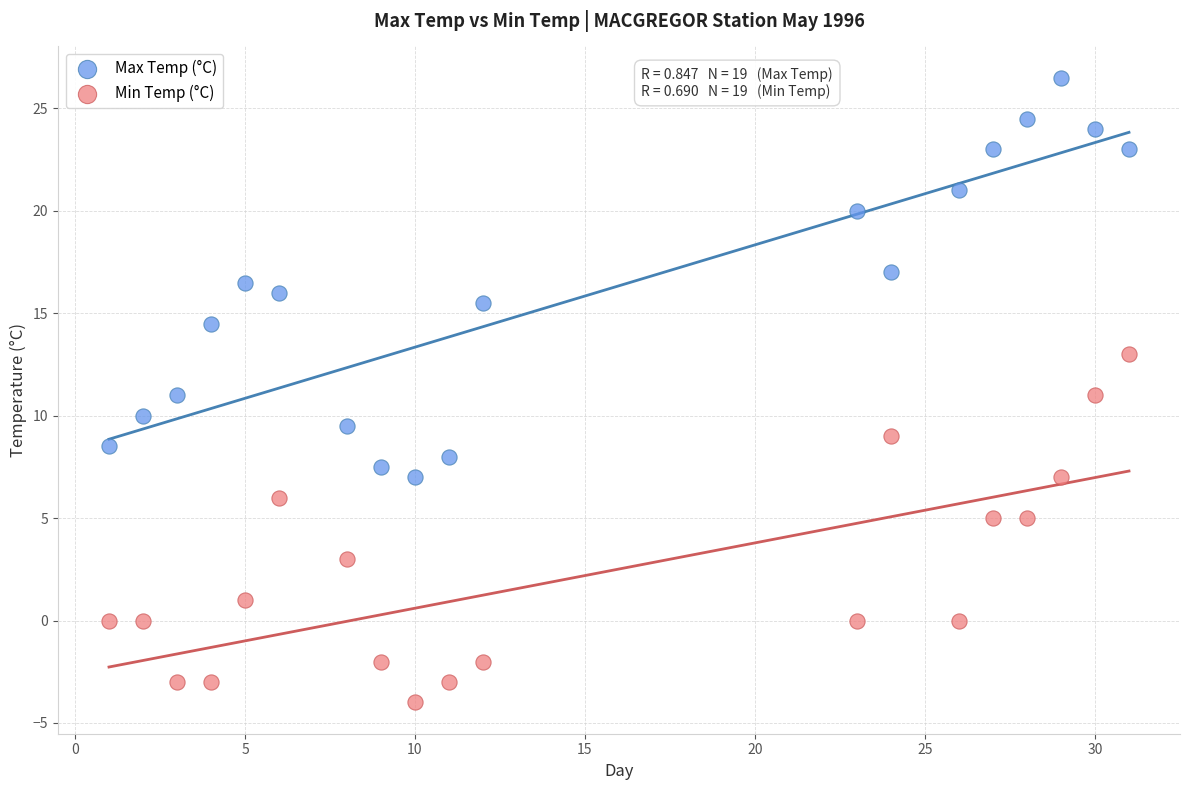

Which series has the largest Y range (max minus min)?

Max Temp (°C)